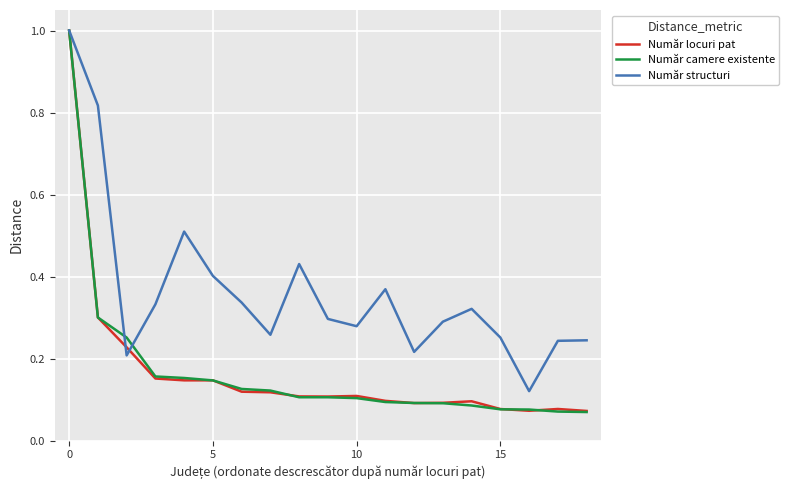

At how many categories does at least one series exceed 0?

19